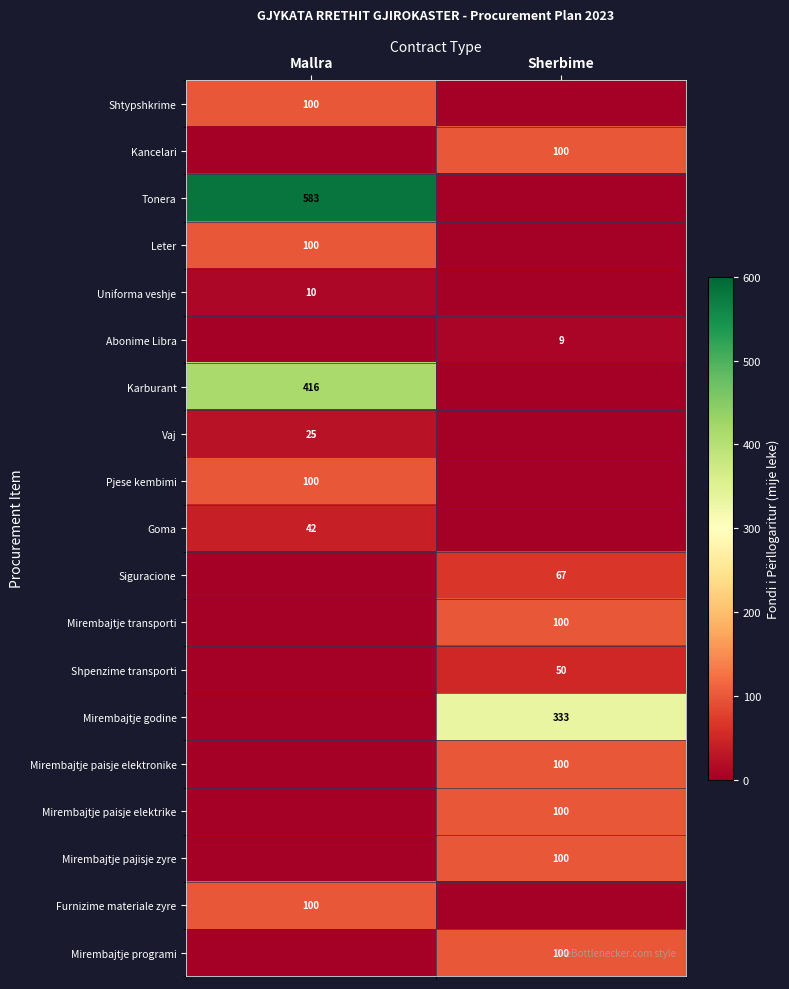

How many data points does each series have?

2